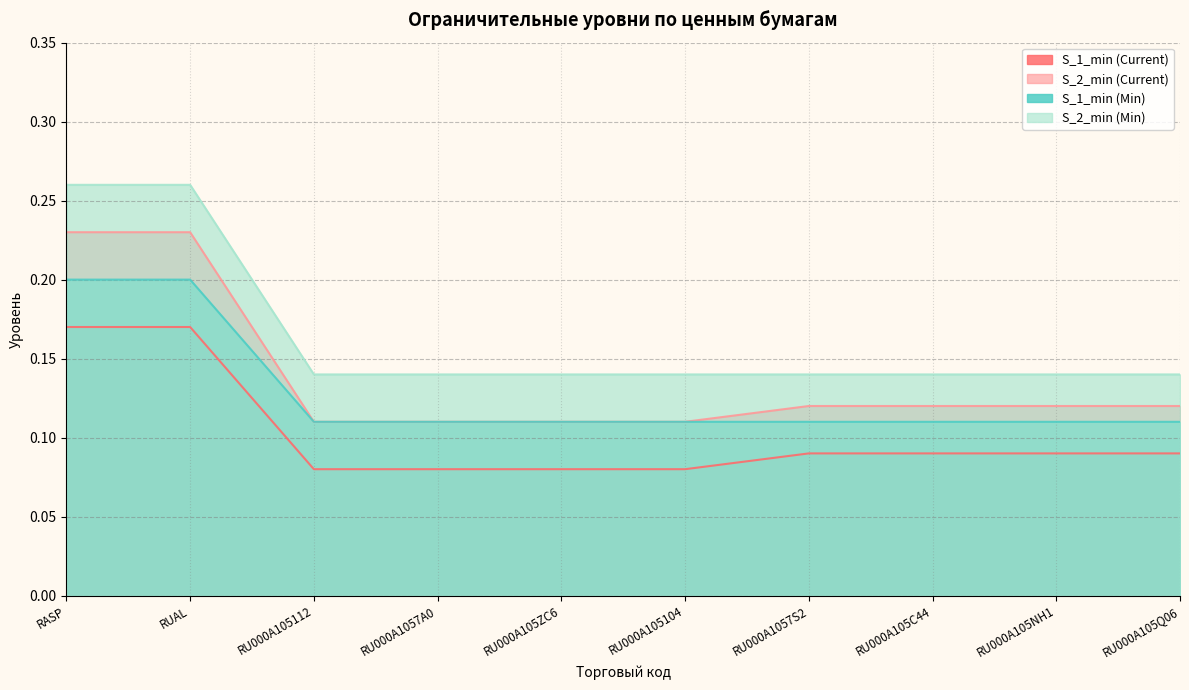

List the labels in order of S_2_min (Min) value, smallest first.

RU000A105112, RU000A1057A0, RU000A105ZC6, RU000A105104, RU000A1057S2, RU000A105C44, RU000A105NH1, RU000A105Q06, RASP, RUAL